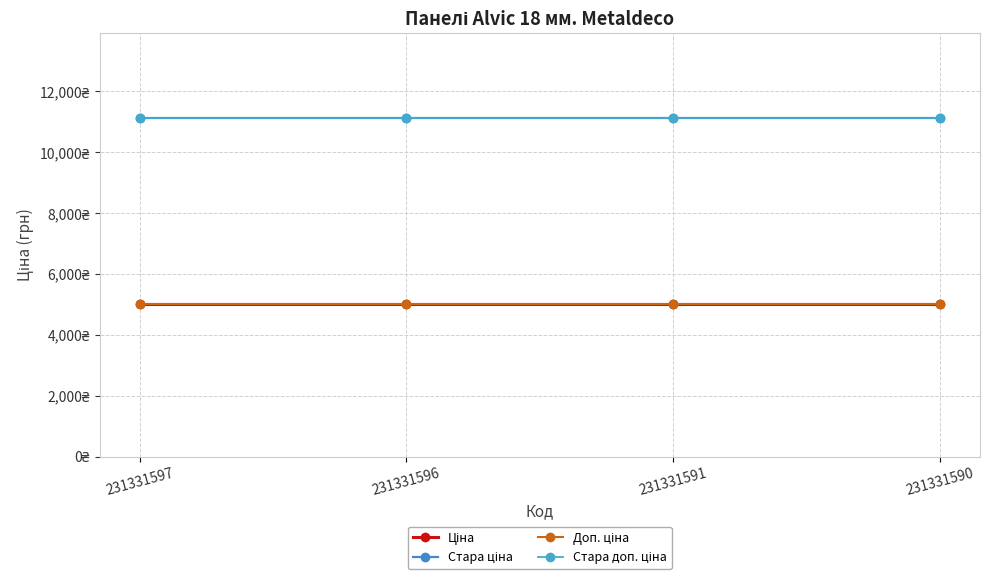

At which category is the sum across all series the highest?

231331597